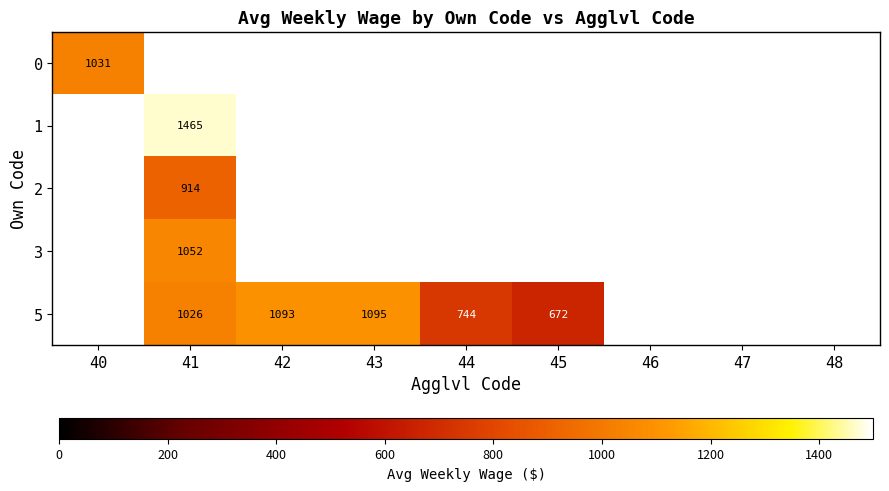

Is it true that 5 equals 364 at 42?

False